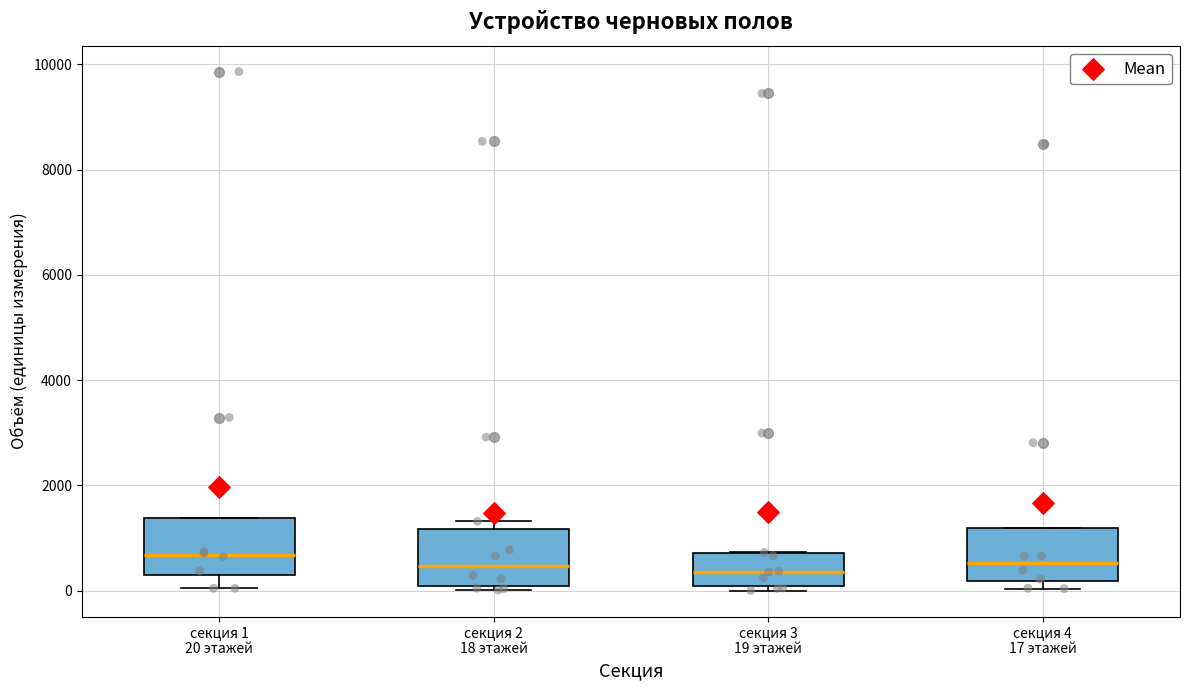

Where does the lower whisker of the box for секция 1 20 этажей end on the y-axis? The values are not printed on the chart, so give them approximately, as read against the axis.

0